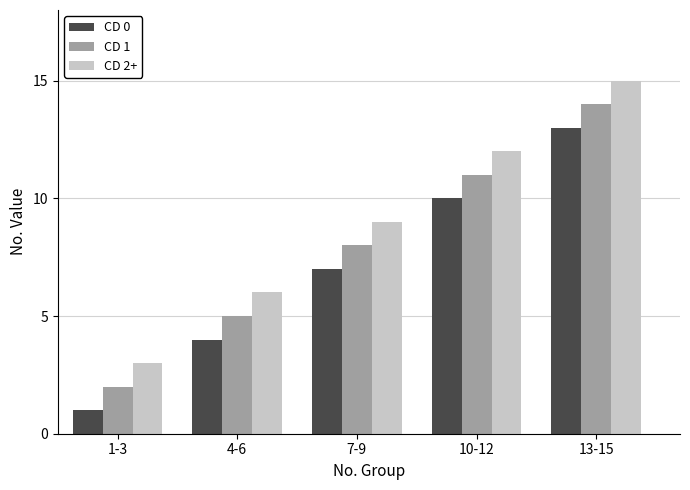

At 4-6, list the series in order from smallest to largest.

CD 0, CD 1, CD 2+